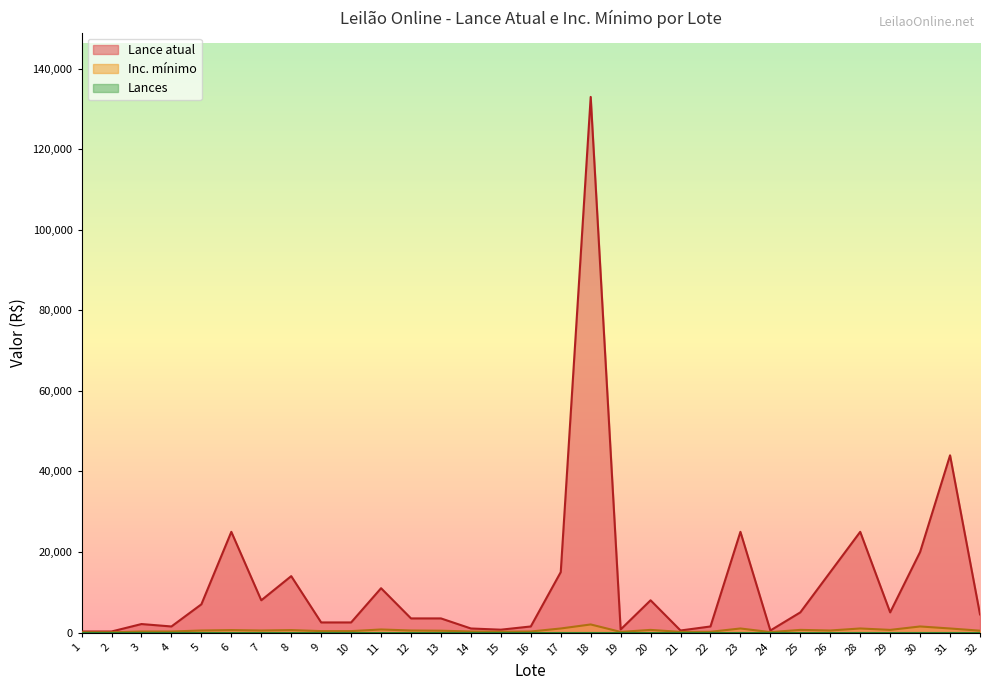

What is the minimum value for Lance atual?

250